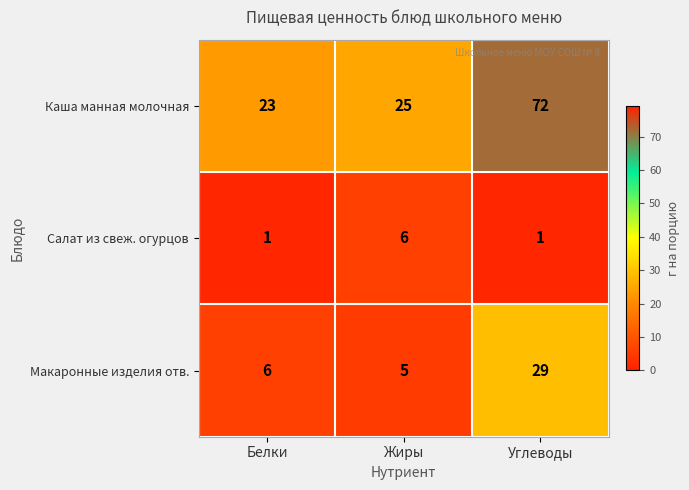

Reading left to right, extract all data points from this chart.

Каша манная молочная: Белки=23	Жиры=25	Углеводы=72
Салат из свеж. огурцов: Белки=1	Жиры=6	Углеводы=1
Макаронные изделия отв.: Белки=6	Жиры=5	Углеводы=29